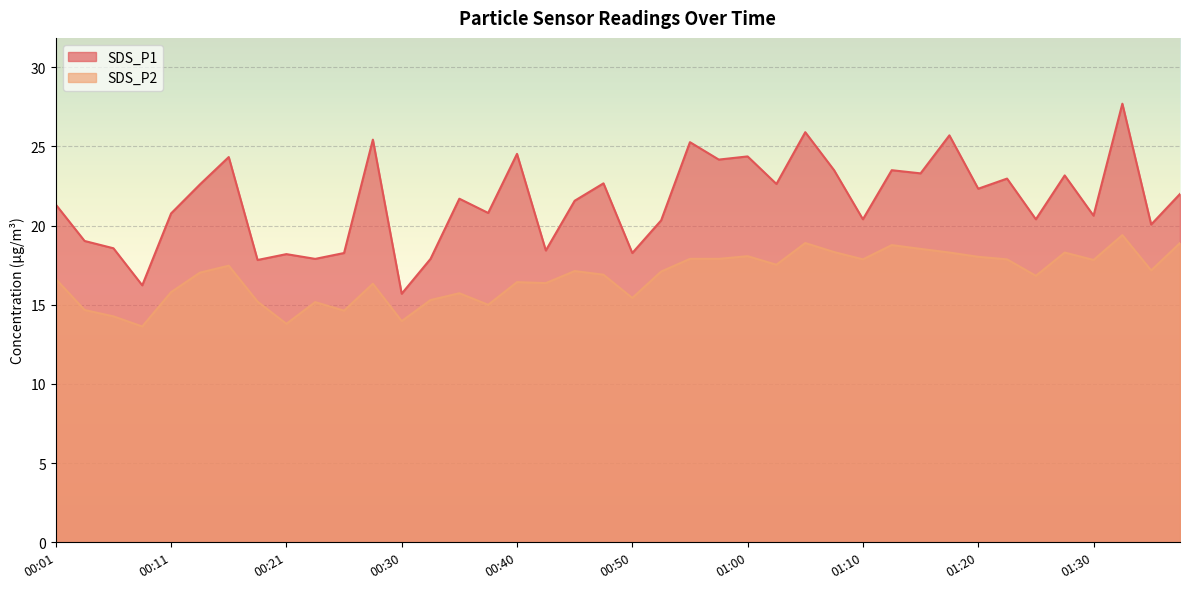

What are all the series names shown in the legend?

SDS_P1, SDS_P2